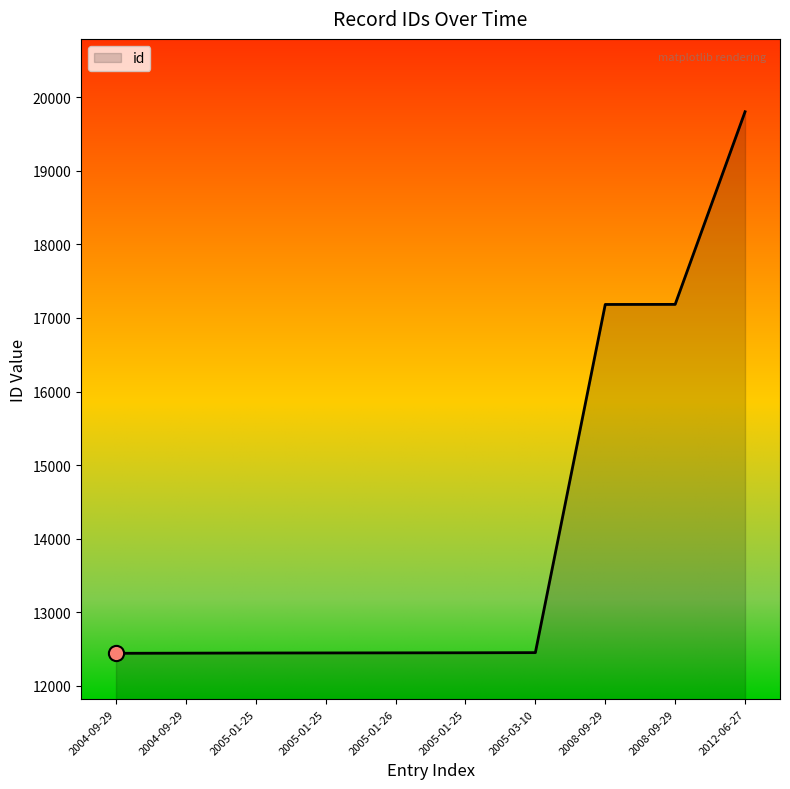

Approximately how many times larger is the value at 2004-09-29 compared to 2004-09-29?

1.0